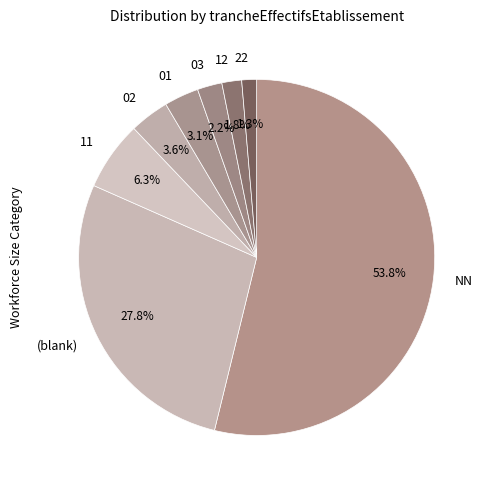

How many slices are in this pie chart?

8